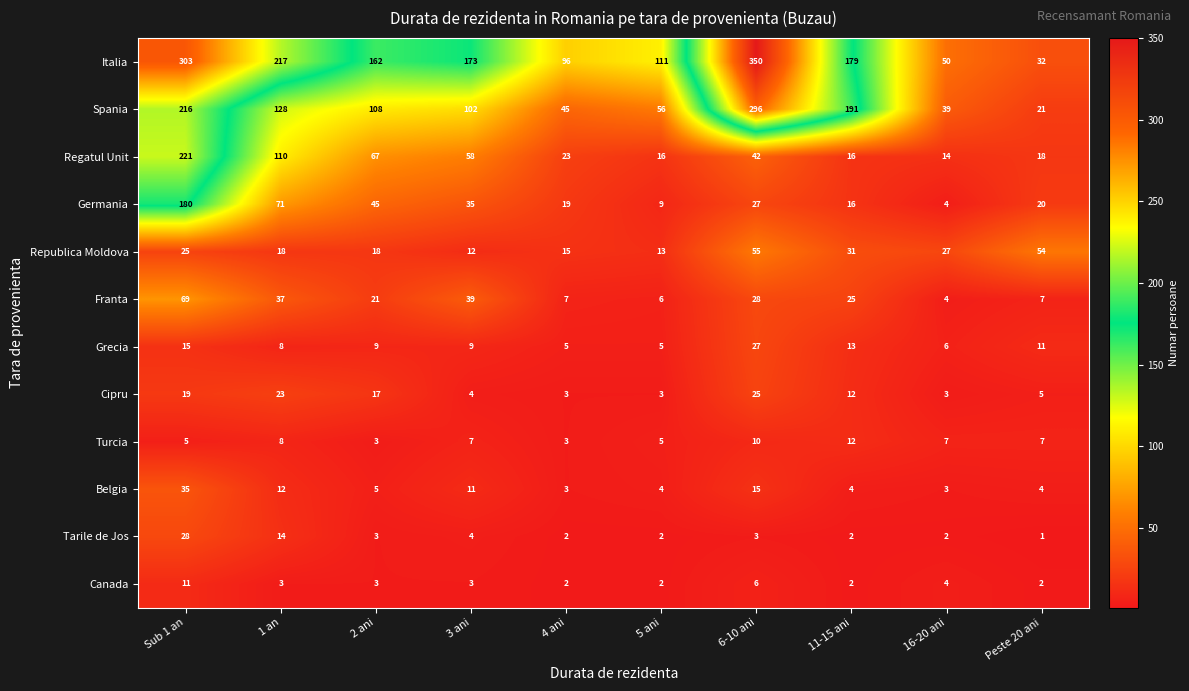

What is the total value across all series at 6-10 ani?

884